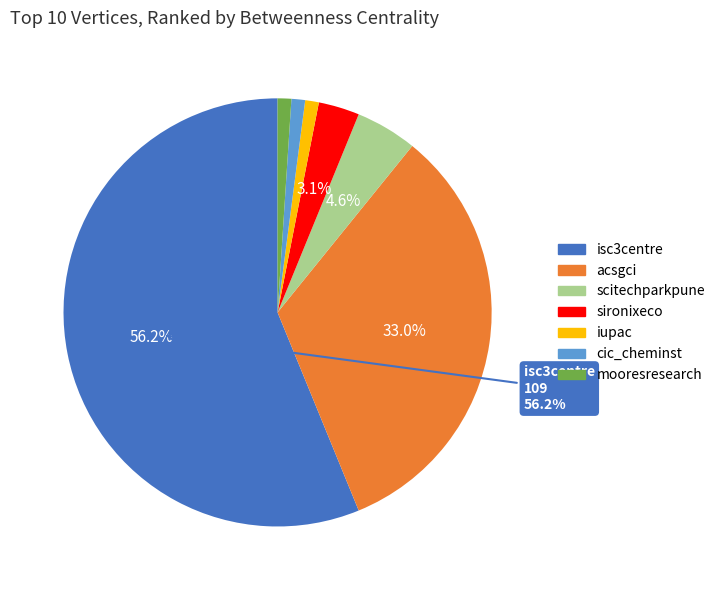

Combined, what portion of the pie is scitechparkpune and sironixeco?

7.7%